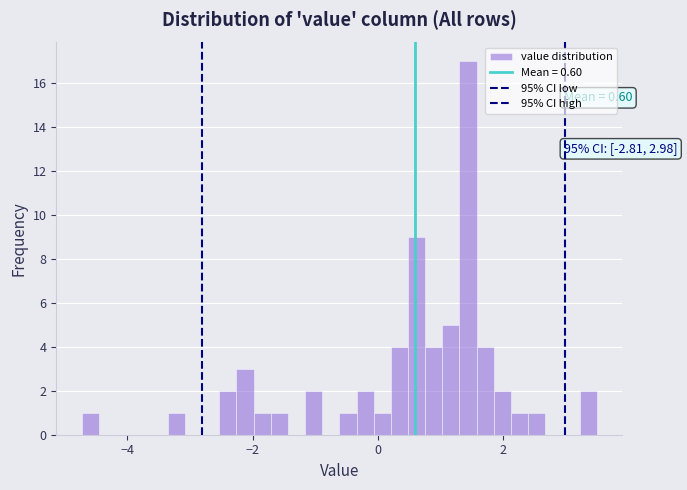

Read against the x-axis, roughly where is the centre of the tallest bar?

1.4